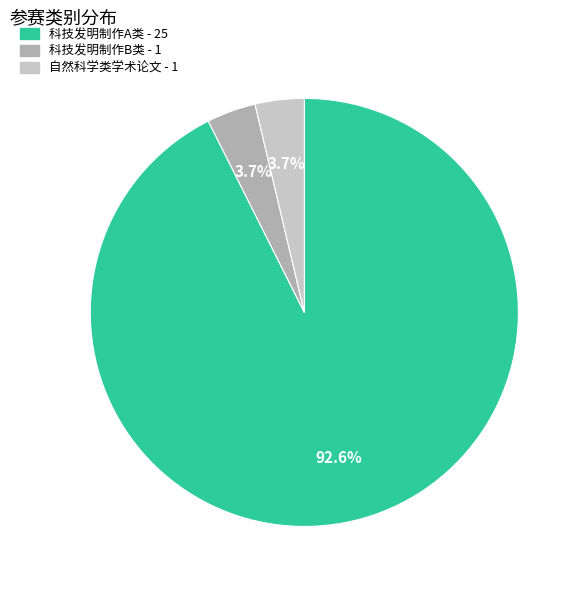

Between 自然科学类学术论文 and 科技发明制作A类, which is larger?

科技发明制作A类